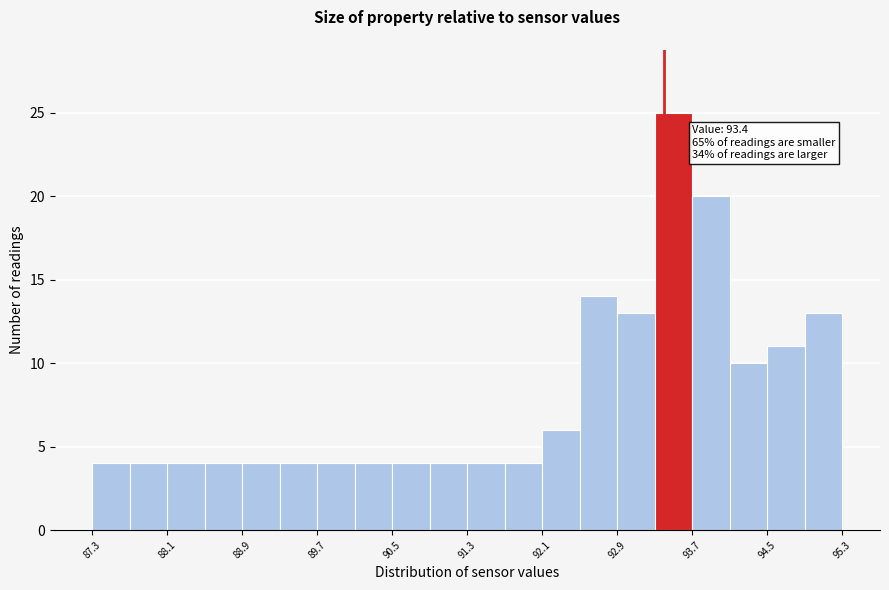

Over which range of the x-axis is the bar tallest?

93.3 to 93.7